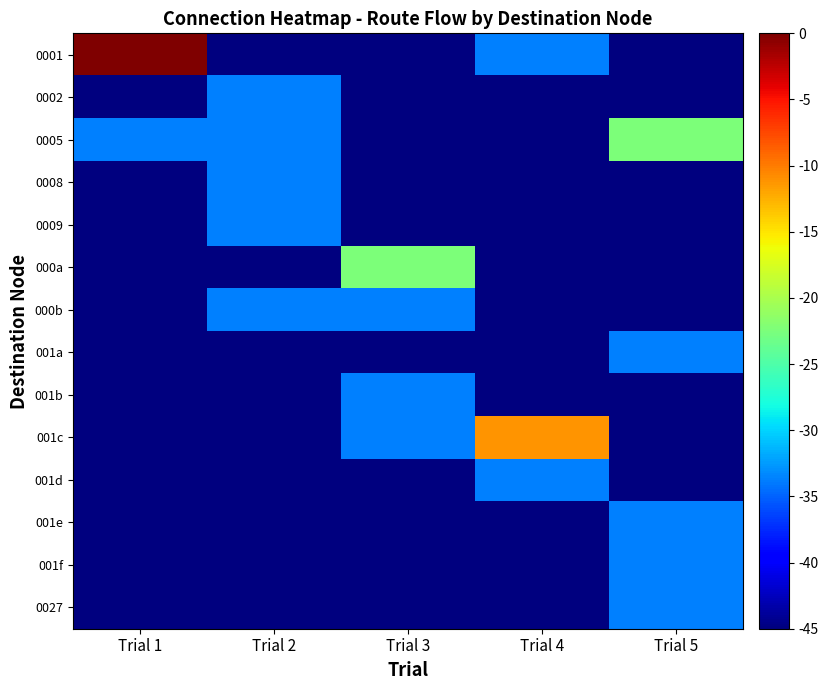

At Trial 1, list the series in order from smallest to largest.

0002, 0008, 0009, 000a, 000b, 001a, 001b, 001c, 001d, 001e, 001f, 0027, 0005, 0001